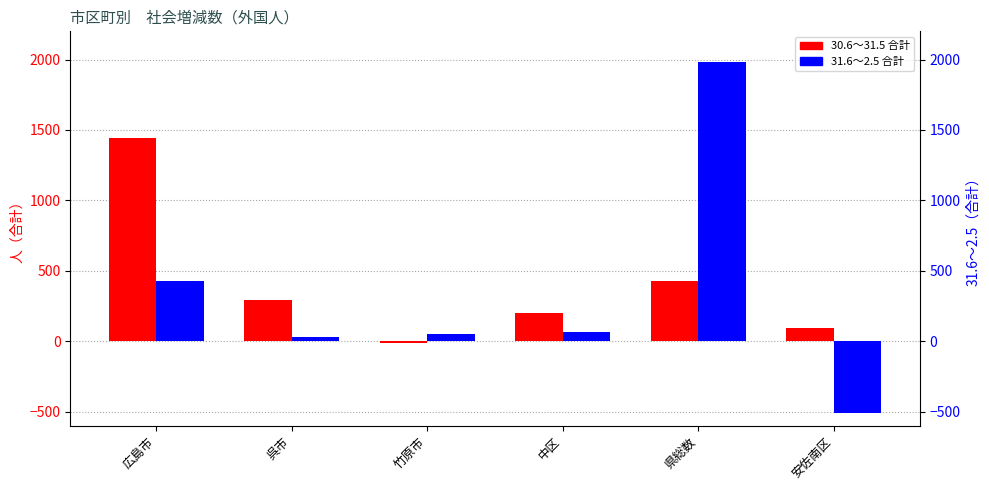

What is the total value across all series at 竹原市?

36